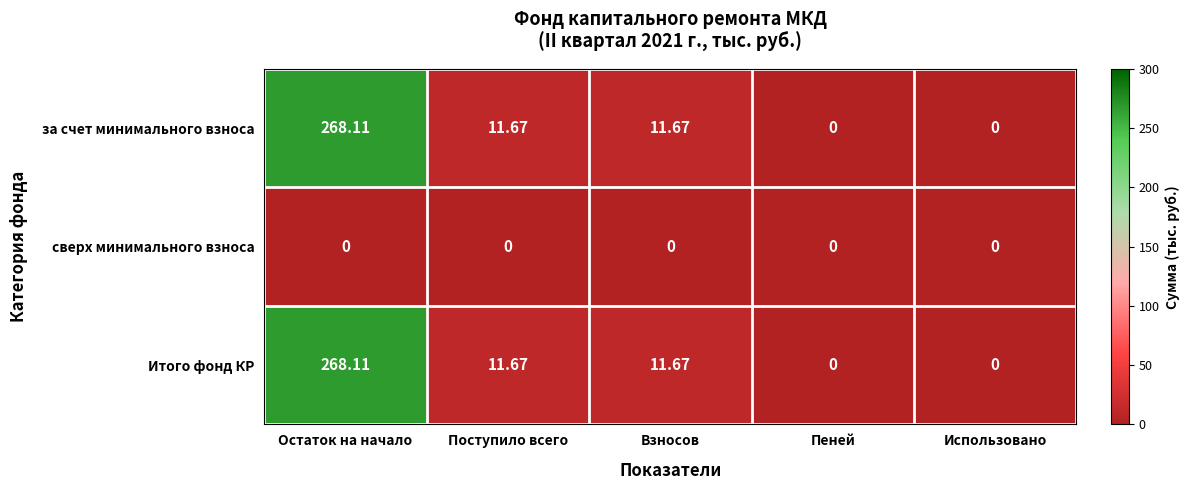

Count the number of categories in the chart.

5